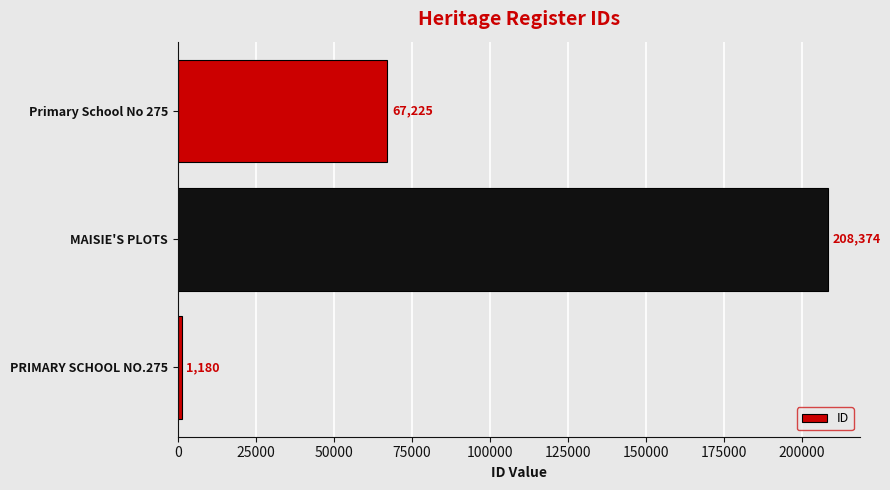

What is the greatest value displayed?

208374